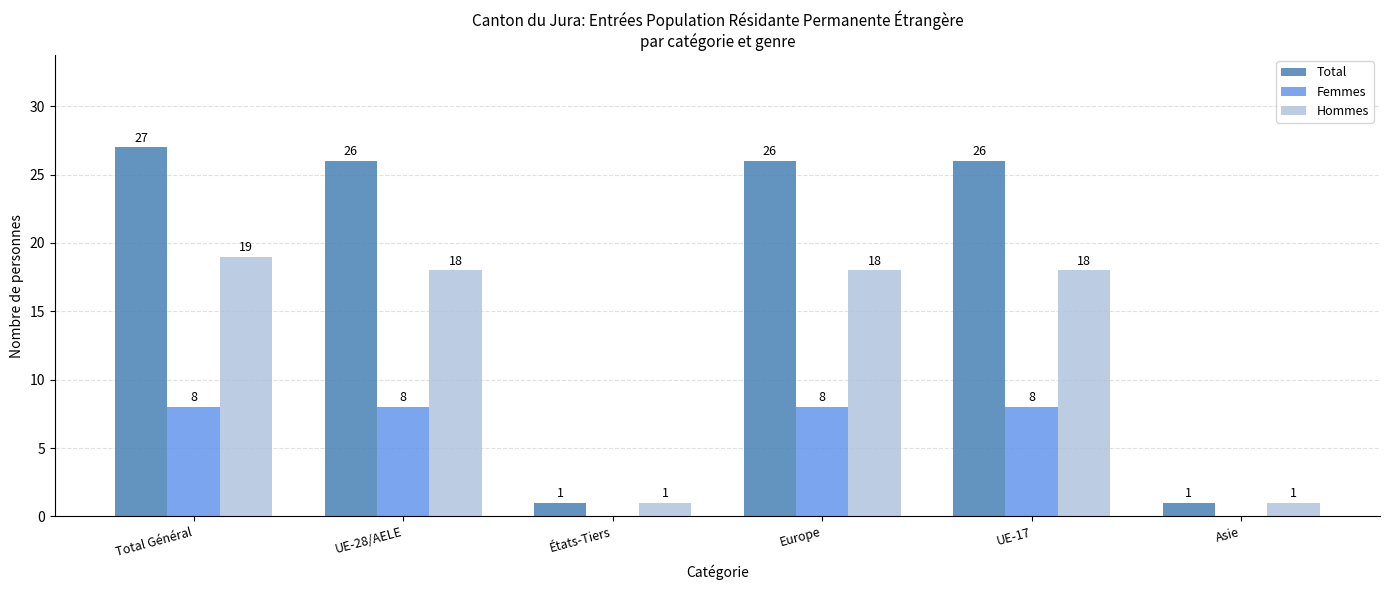

Where does the Hommes series first go above 18?

Total Général